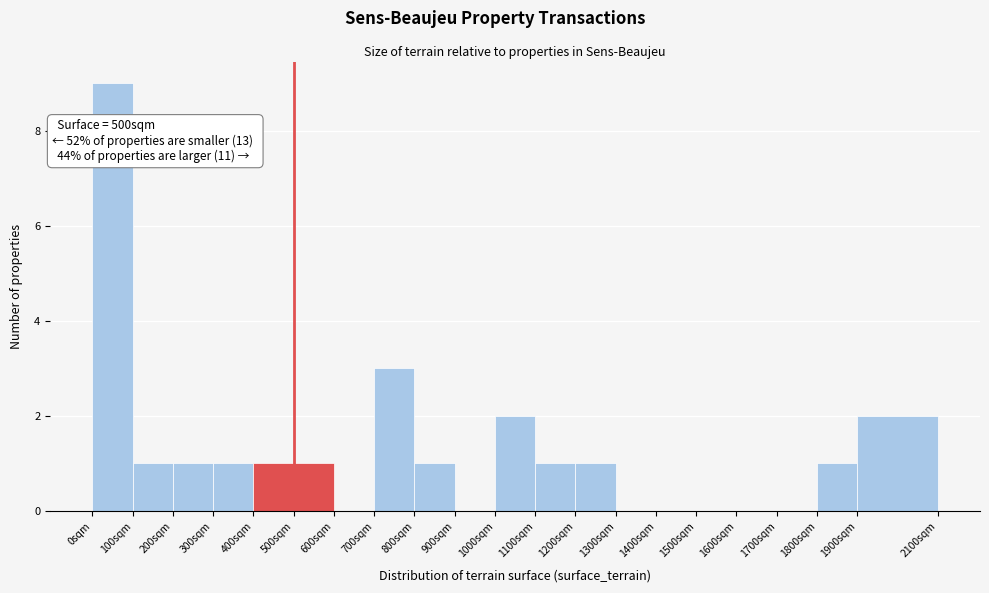

Which range on the x-axis has the tallest bar?

0 to 100